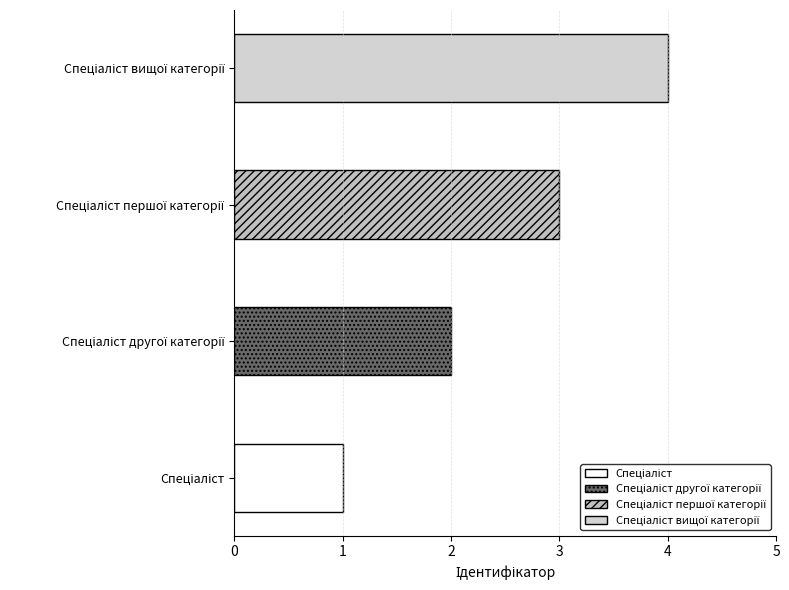

What is the greatest value displayed?

4